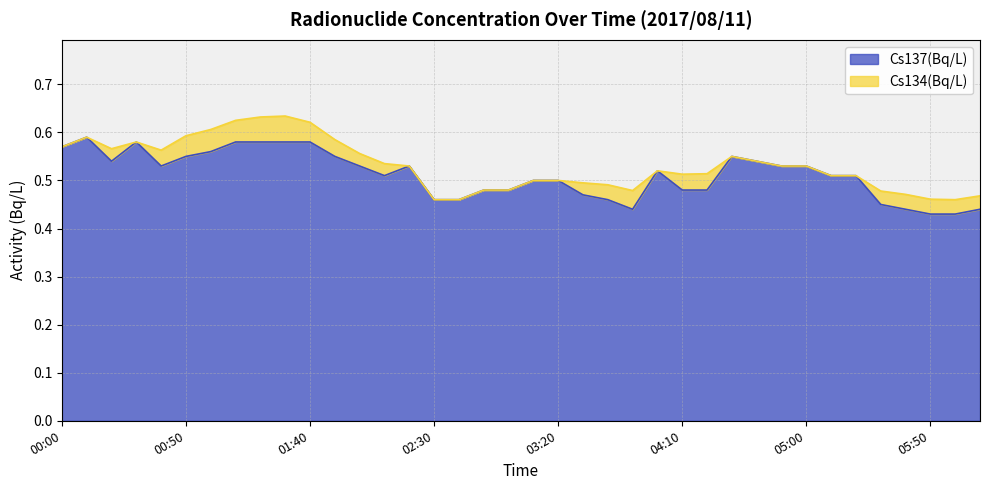

What is the difference between the maximum and minimum values?

0.2